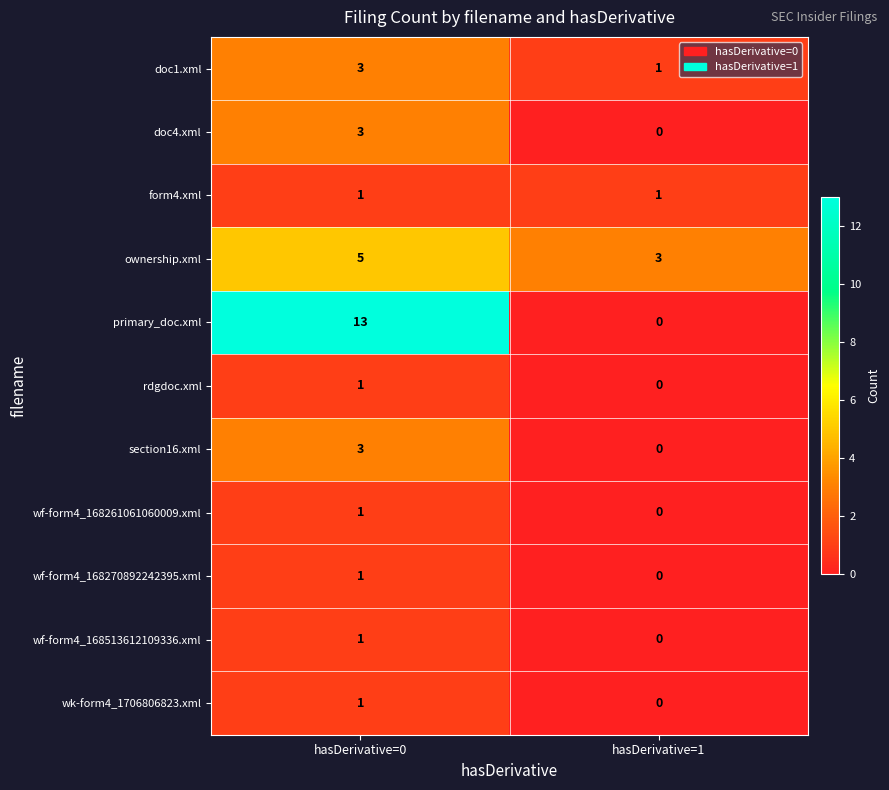

How many categories are shown in the chart?

2